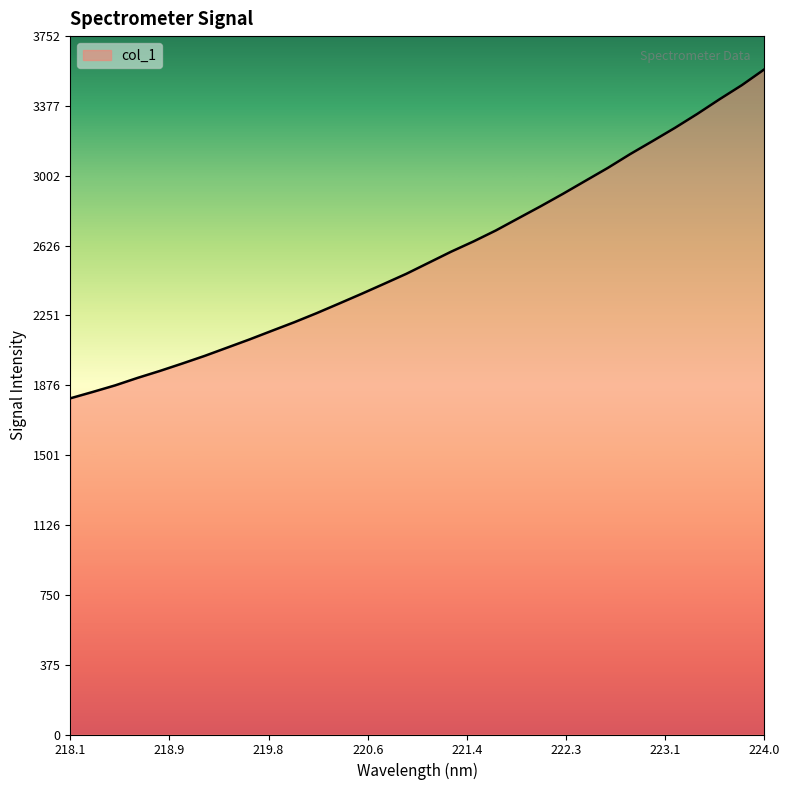

What is the average value?

2570.0